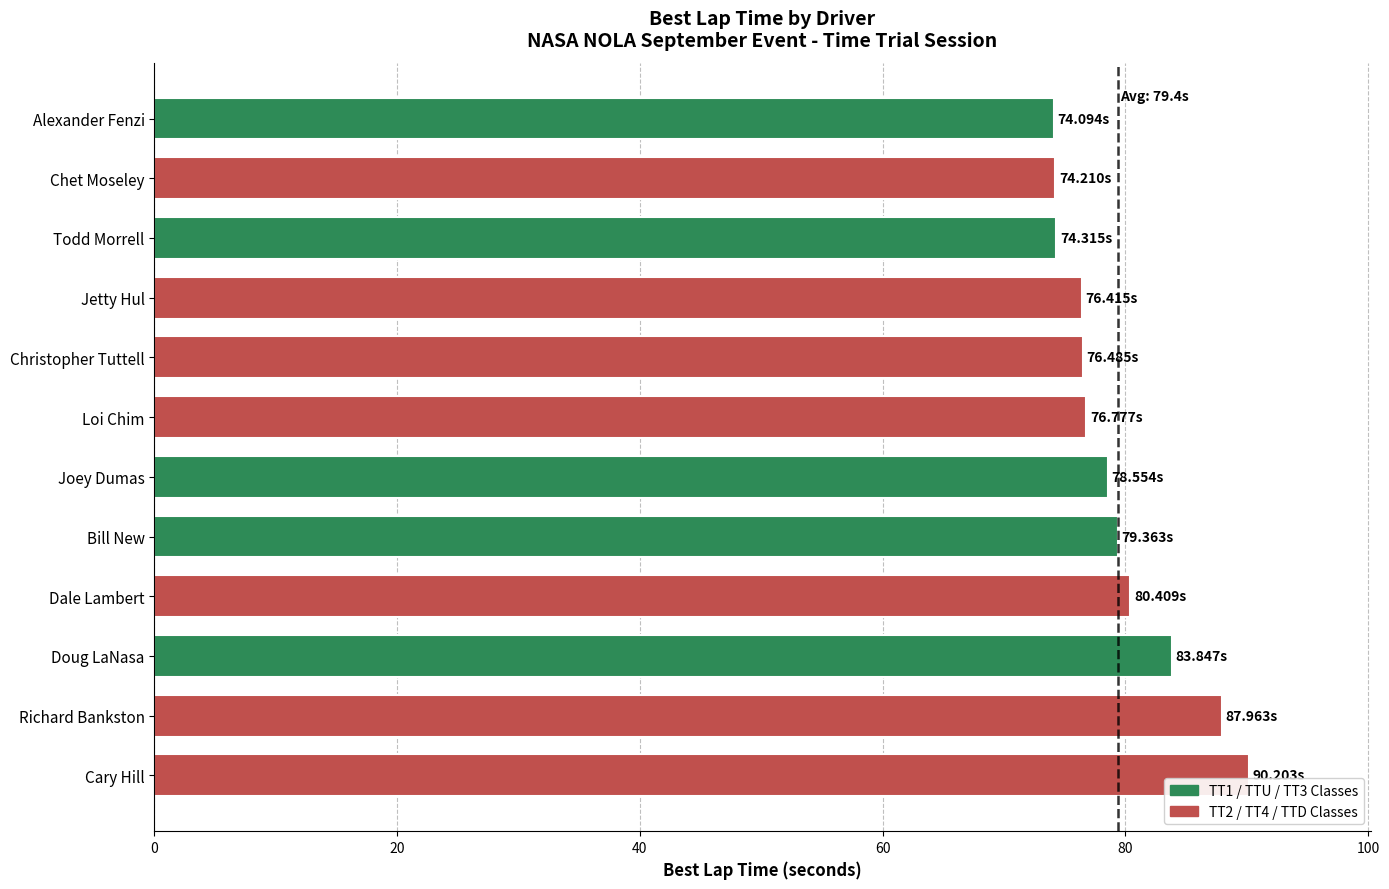

Which label corresponds to the largest value in the chart?

Cary Hill